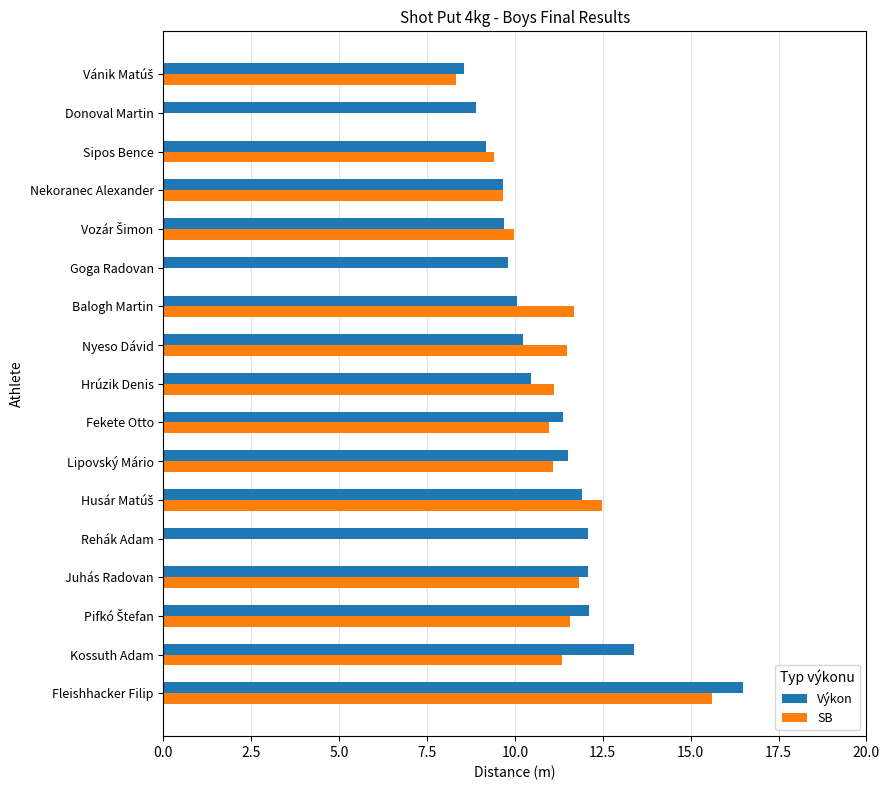

At which label does SB reach its peak?

Fleishhacker Filip